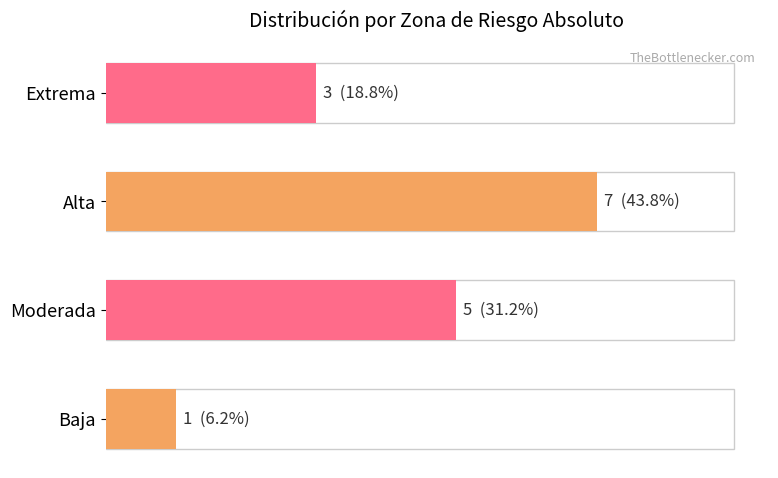

How many values are between 3 and 7?

3